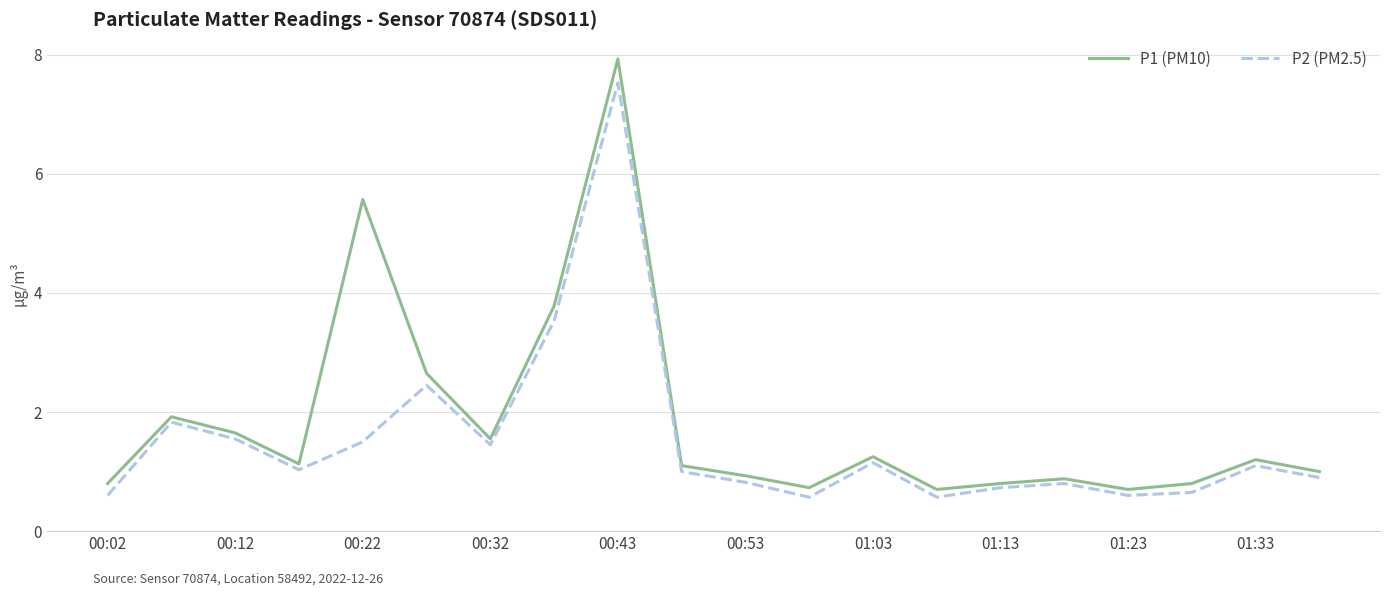

What is the highest value of the P2 (PM2.5) series?

7.5